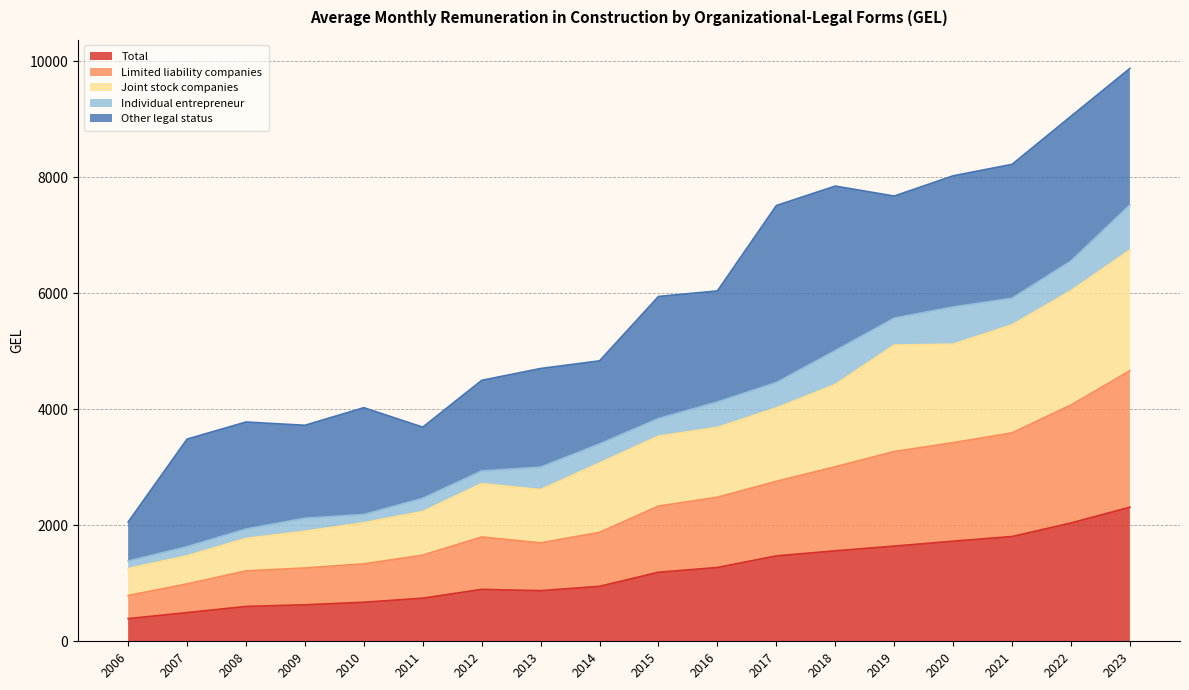

The Total series shows 1560.5 at 2018. True or false?

True